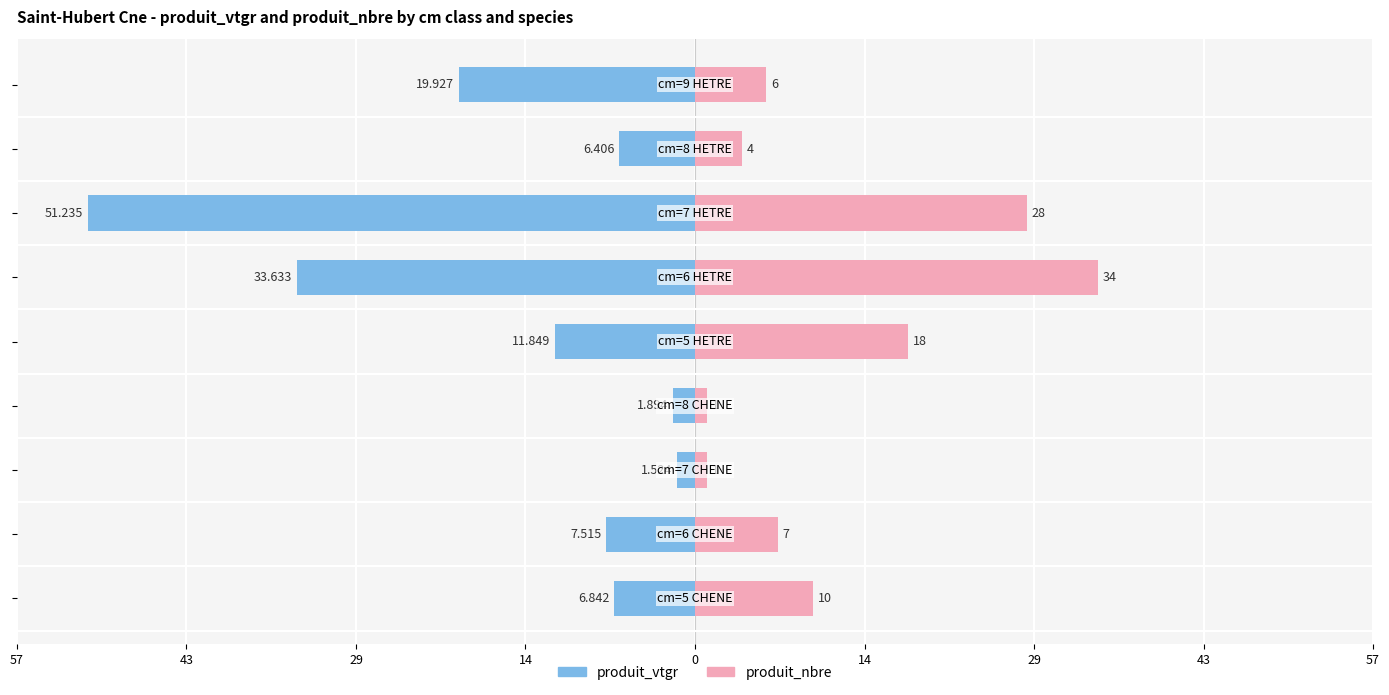

At how many categories does at least one series exceed -13?

9